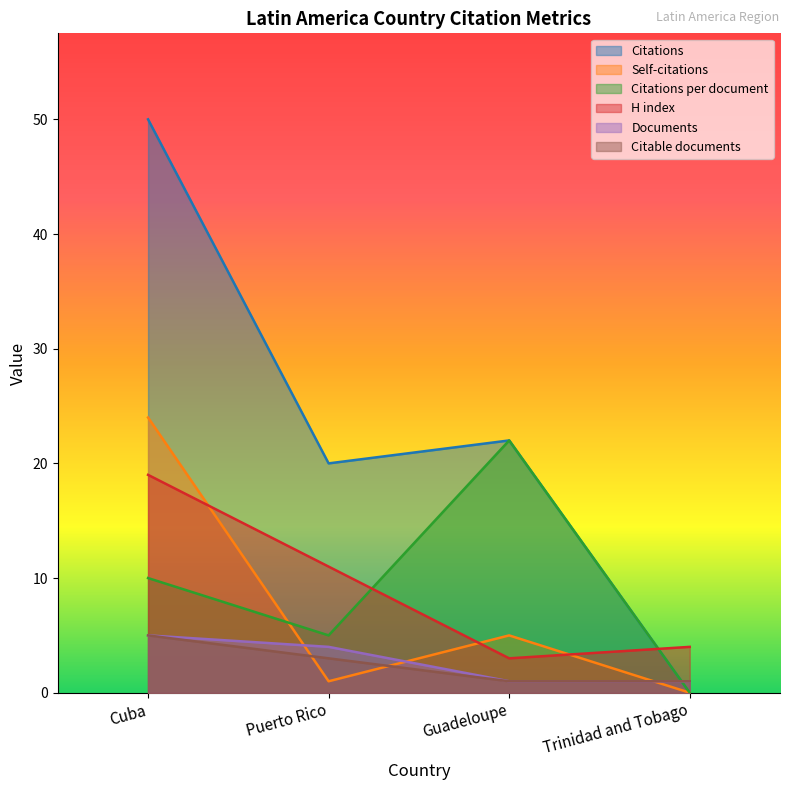

At which label is Documents closest to 3?

Puerto Rico